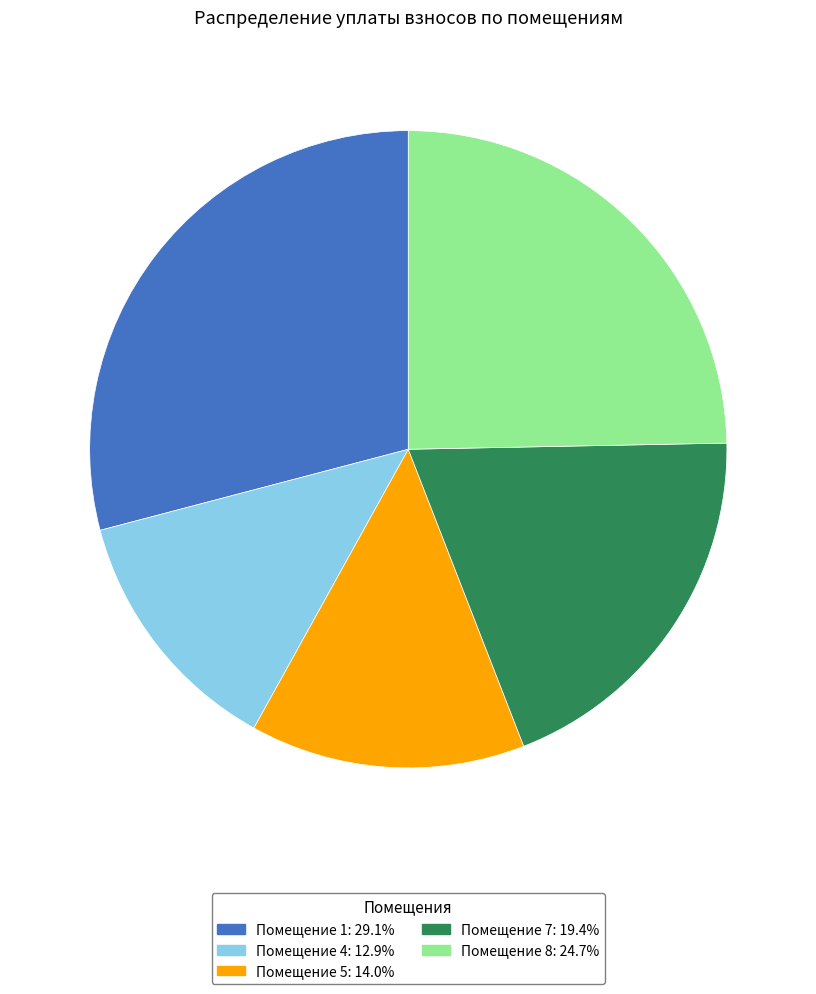

Is there a majority slice in this chart?

No